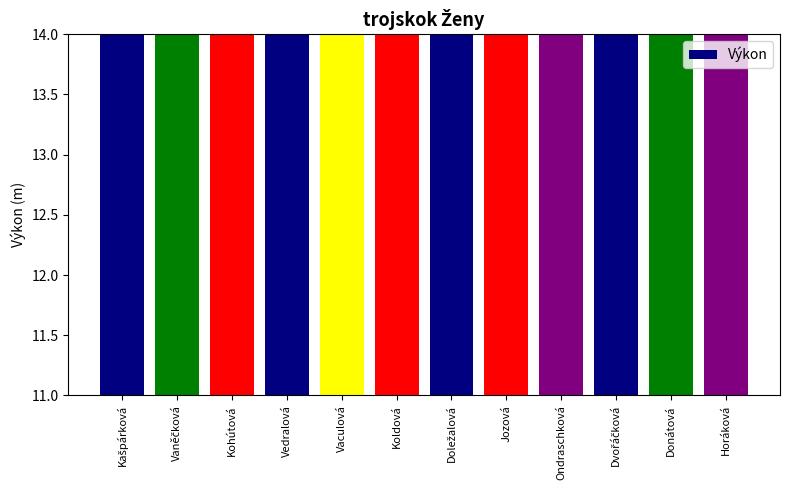

List the labels in order of value, smallest first.

Horáková, Donátová, Dvořáčková, Ondraschková, Jozová, Doležalová, Koldová, Vaculová, Vedralová, Kohútová, Vaněčková, Kašpárková